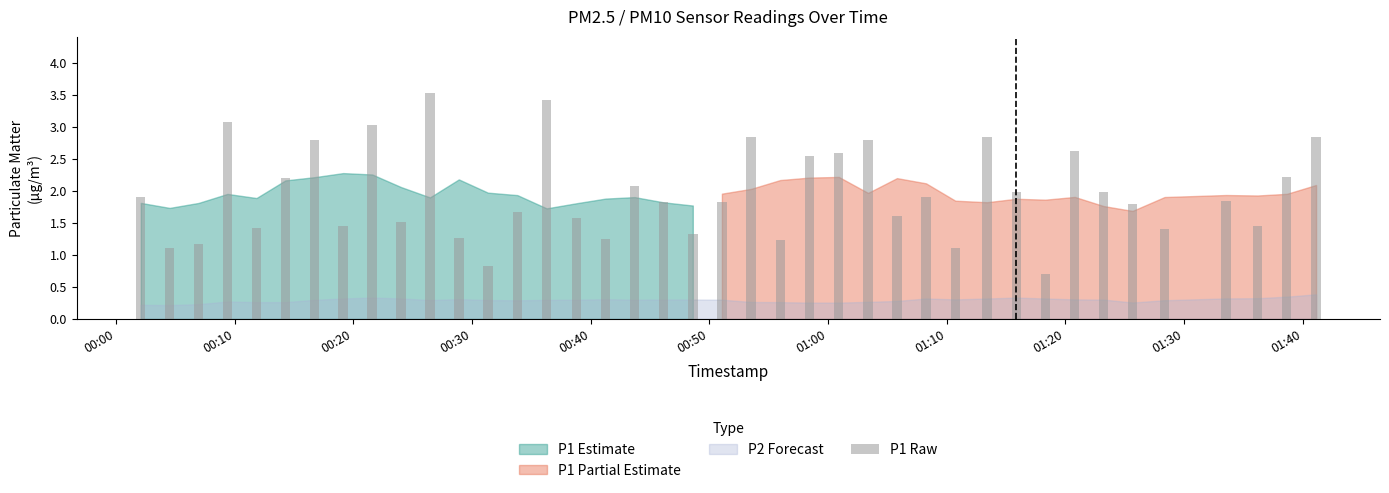

What is the greatest value displayed?

3.5